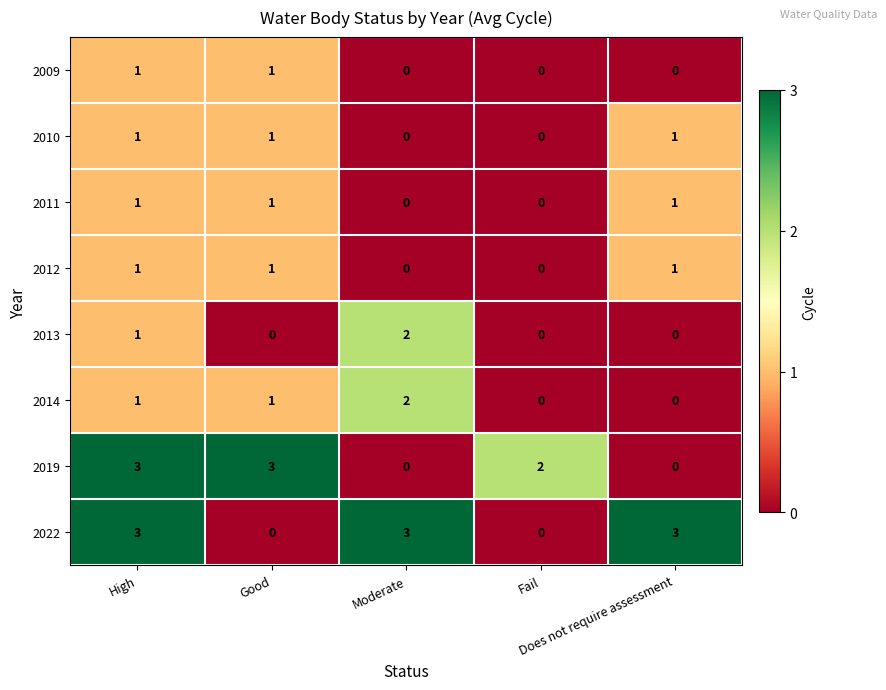

What is the sum of all 2014 values?

4